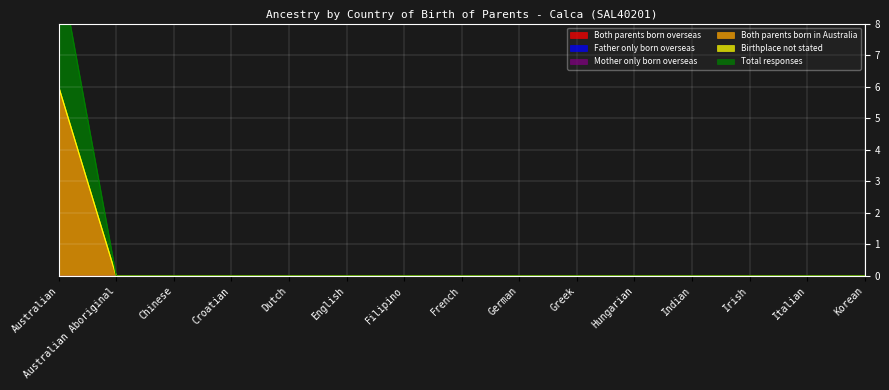

How many distinct data groups are displayed?

6